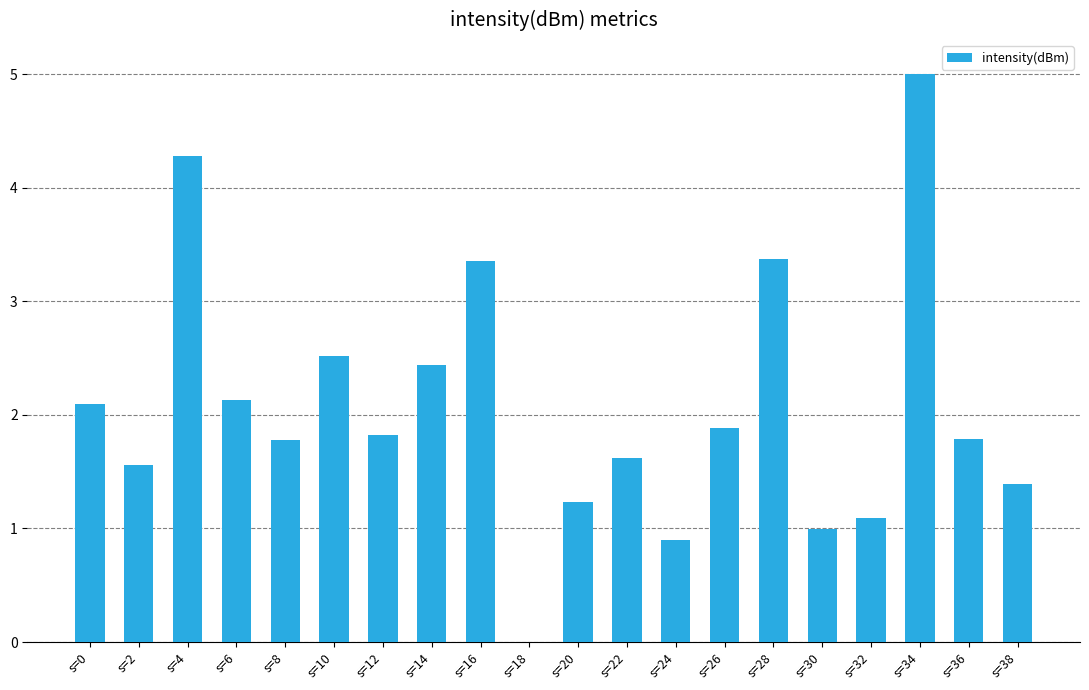

Is it true that the value at s=2 is 2.4?

False